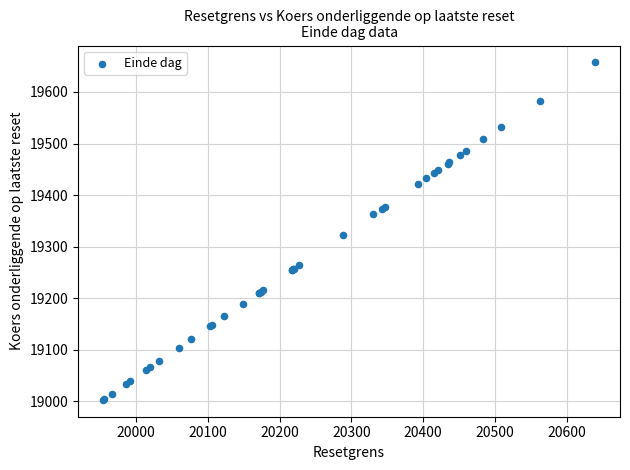

What Y value in the scatter plot is closest to 19330?

19322.6